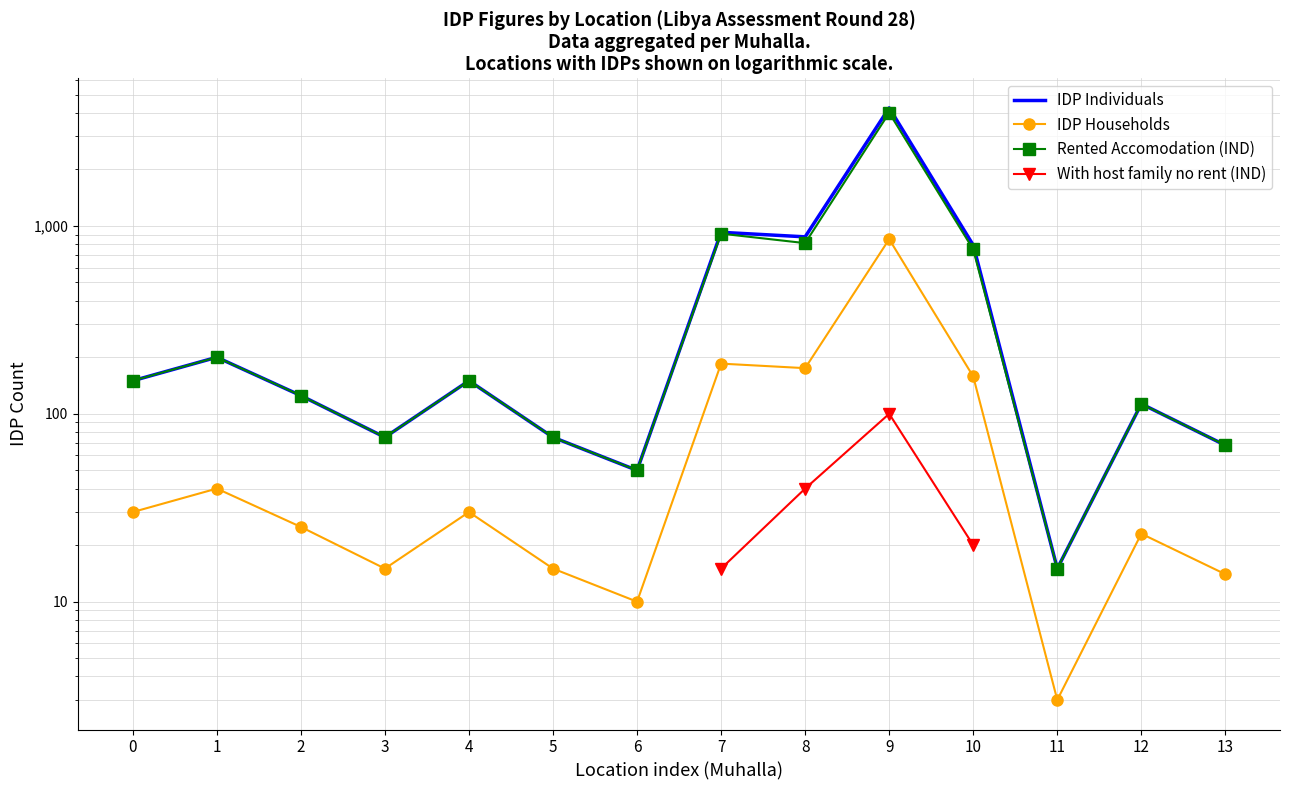

How many series are shown in this chart?

4